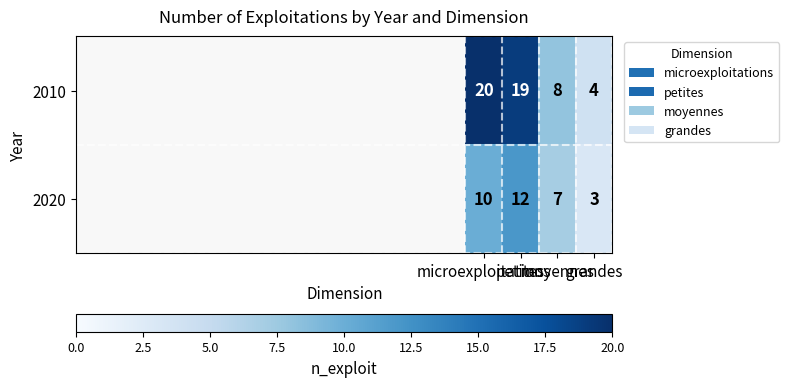

What is the spread (max minus min) of values at moyennes?

1